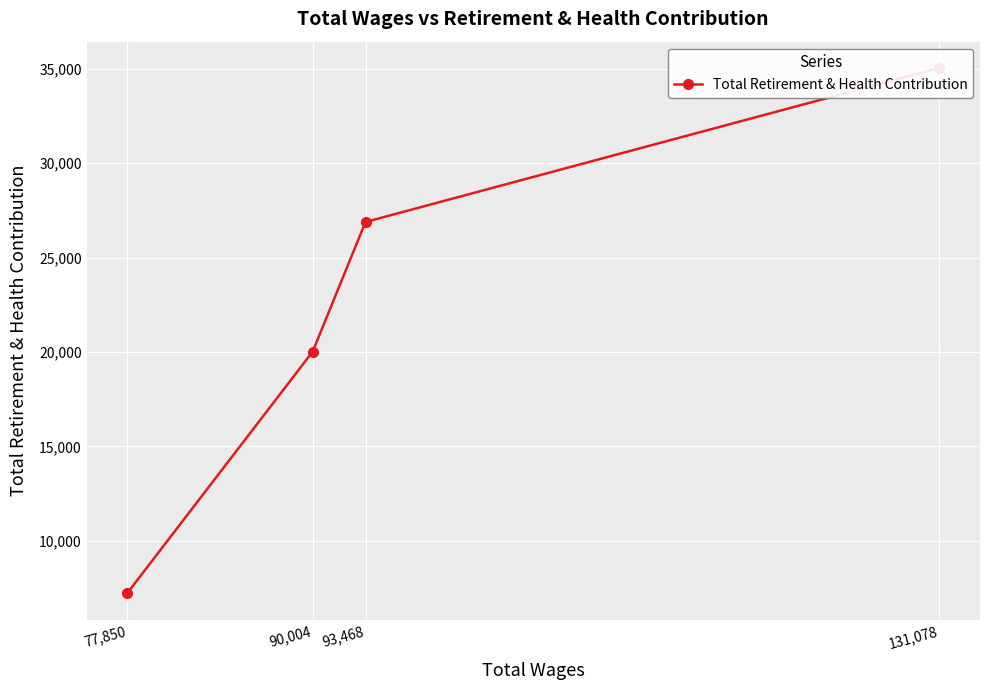

The chart shows a value of 20015 at 90,004. True or false?

True